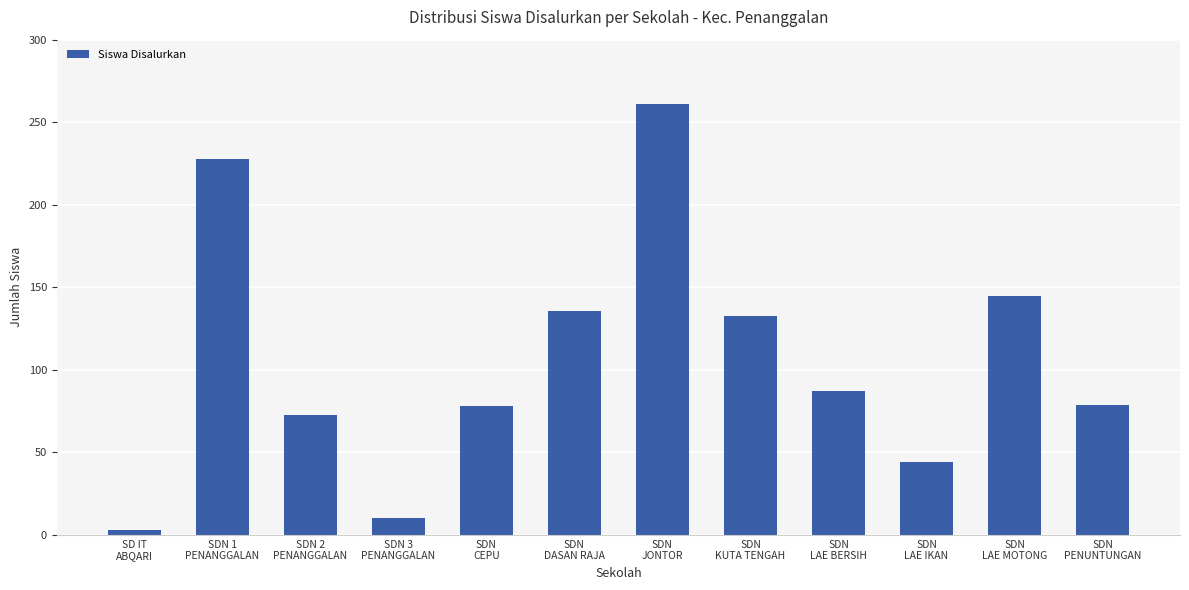

What is the change in value from SD IT
ABQARI to SDN
LAE MOTONG?

+142